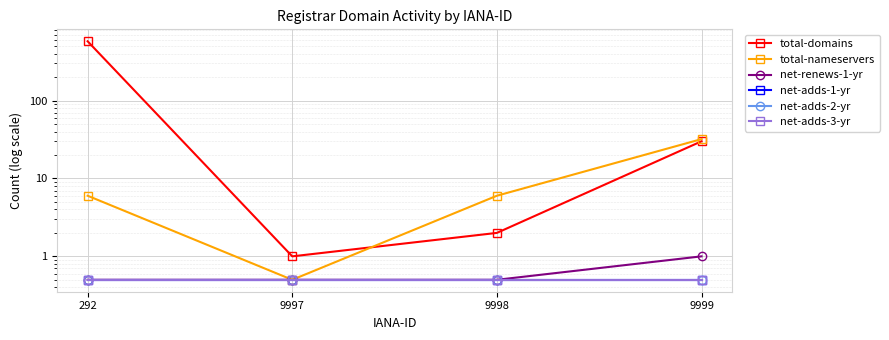

What is the difference between the maximum and minimum values in the total-domains series?

576.0